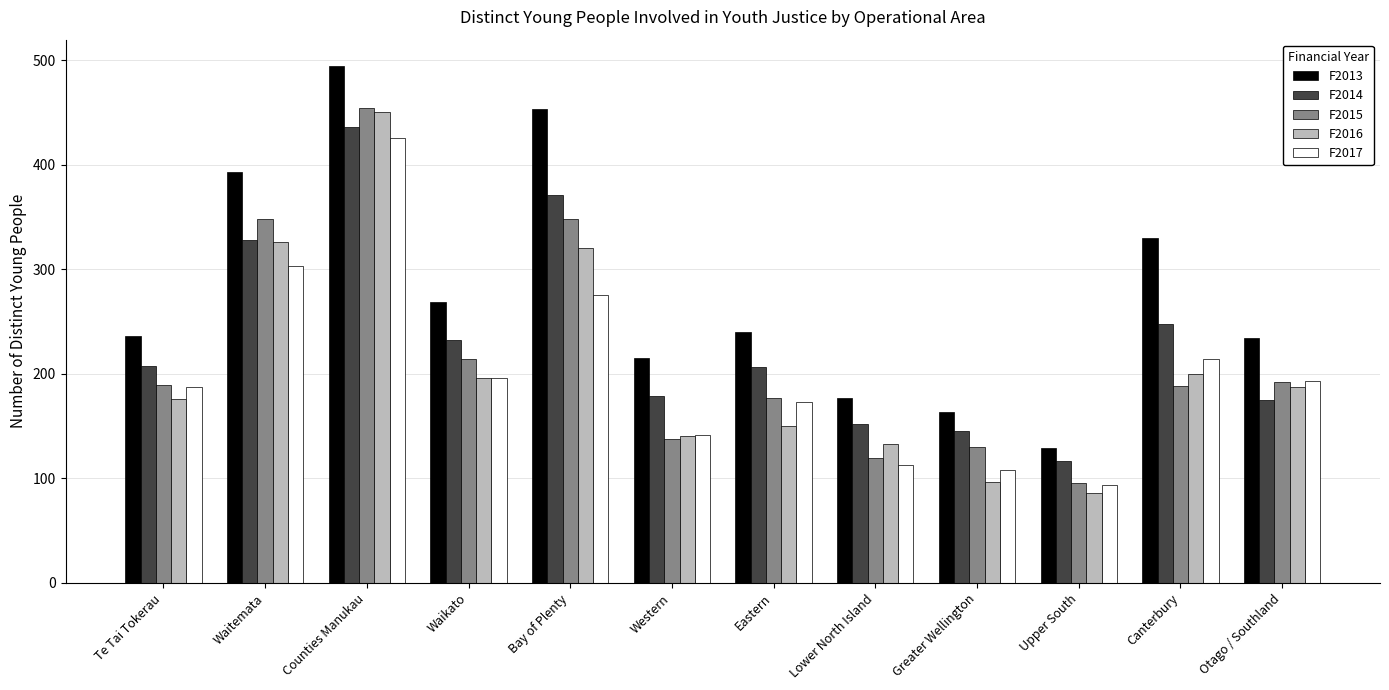

What are all the series names shown in the legend?

F2013, F2014, F2015, F2016, F2017